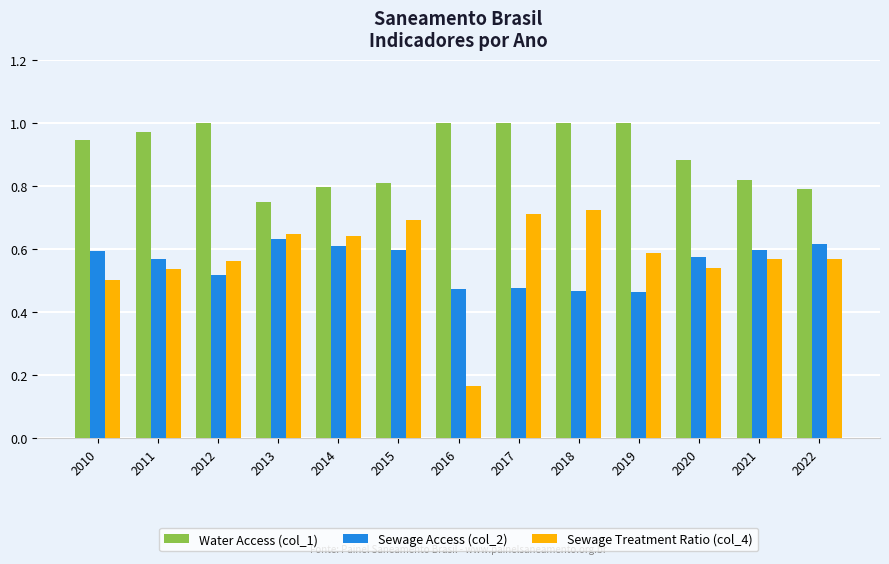

Where is Sewage Treatment Ratio (col_4) nearest to the value 0?

2016